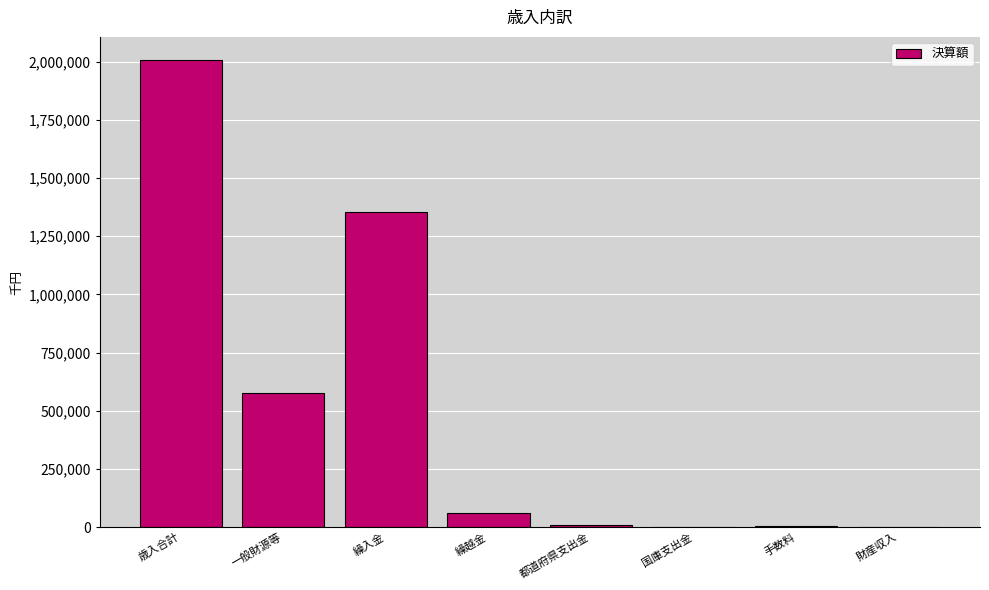

Count the number of data series in this chart.

1